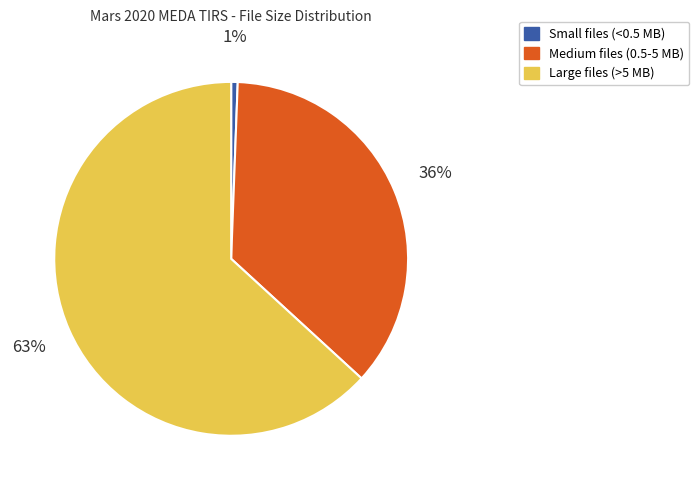

Count the number of slices in the pie.

3